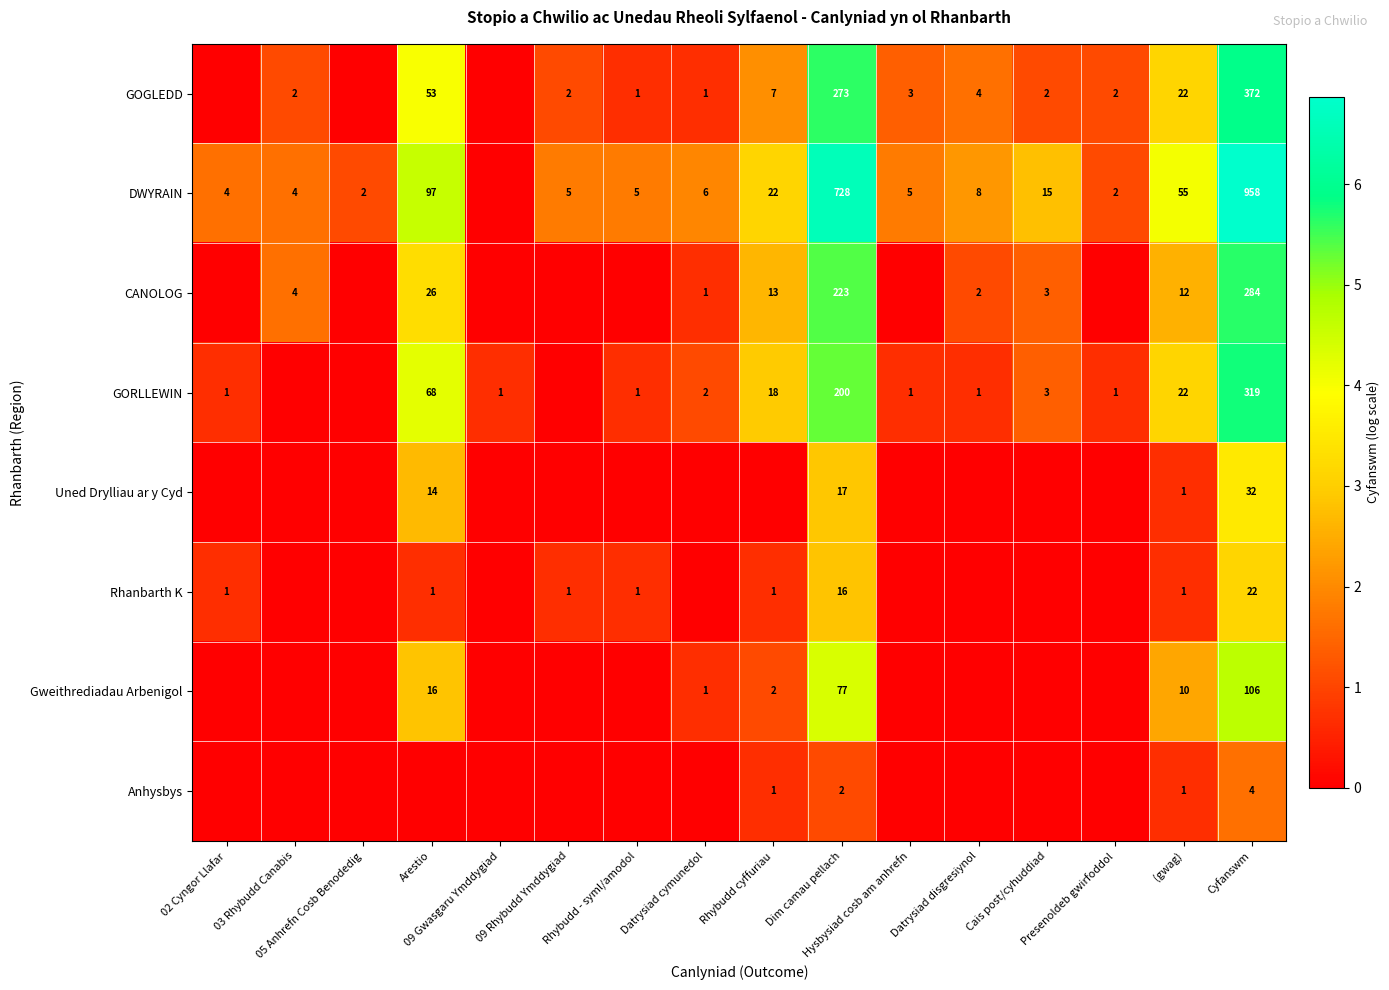

Which series has the largest range (max minus min)?

DWYRAIN